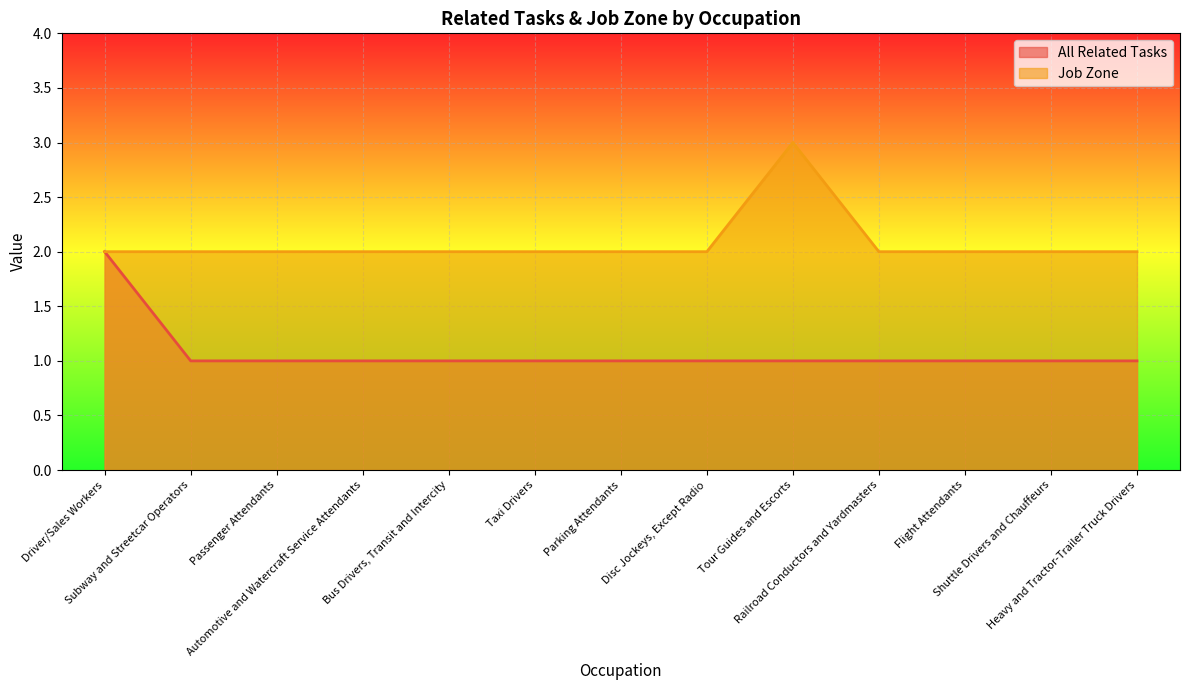

At which category is the sum across all series the highest?

Driver/Sales Workers